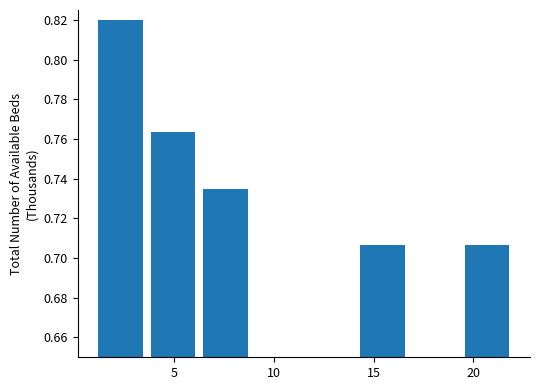

How tall is the bar that spans 3.5 to 6.5 on the x-axis? Neither the bar edges nor the heights are printed on the chart, so give them approximately, as read against the axes.

0.764